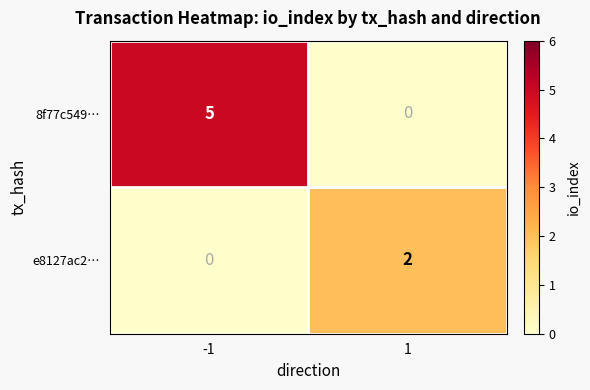

What is the approximate value of 8f77c549… at -1?

5